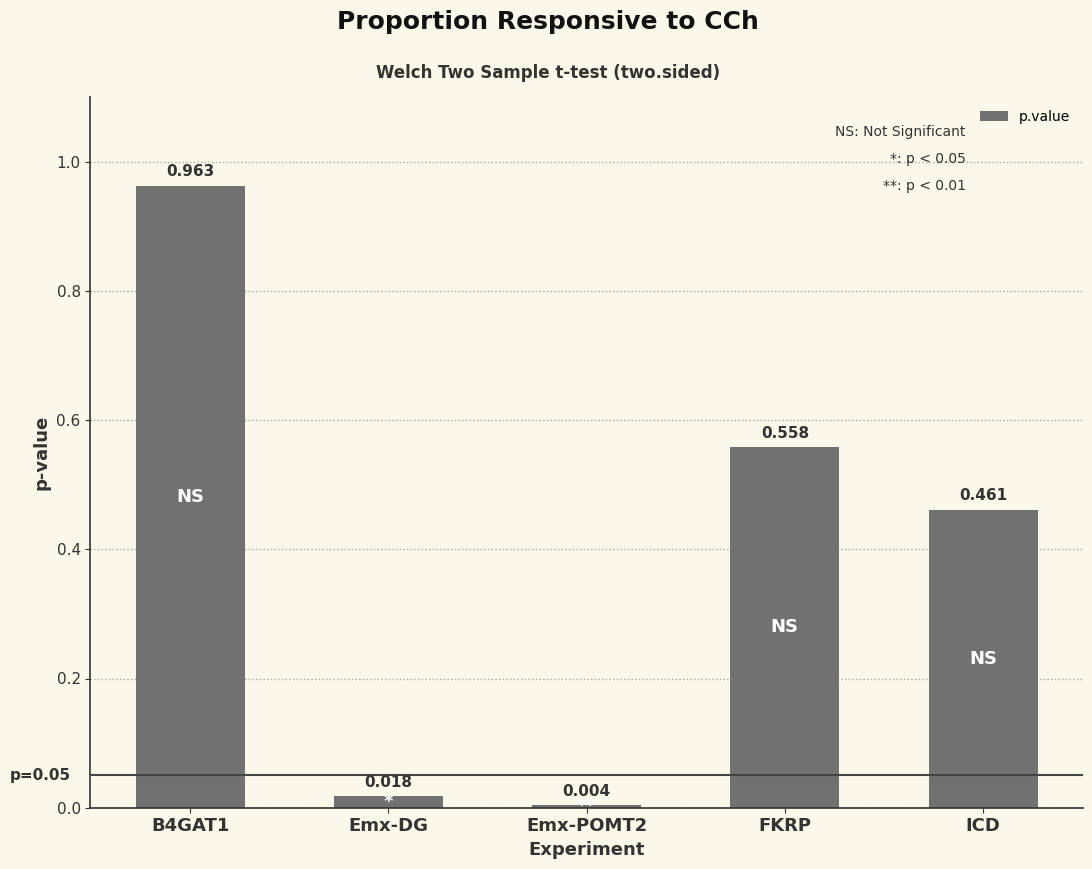

What is the change in value from FKRP to ICD?

-0.1